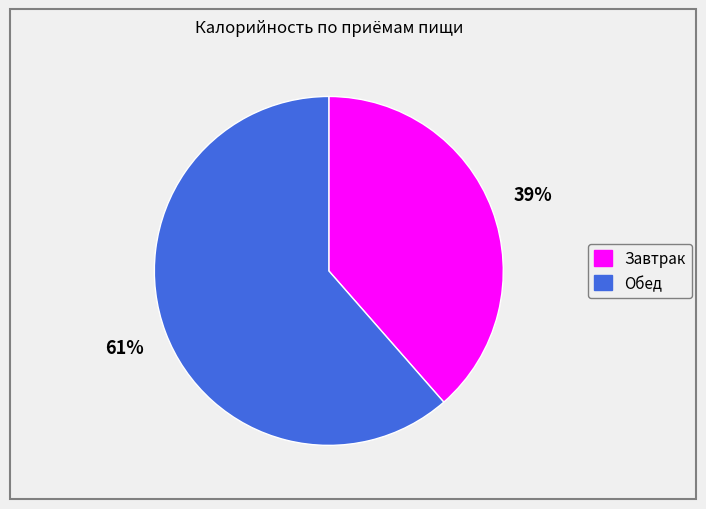

To the nearest percent, what is the average slice percentage?

50%